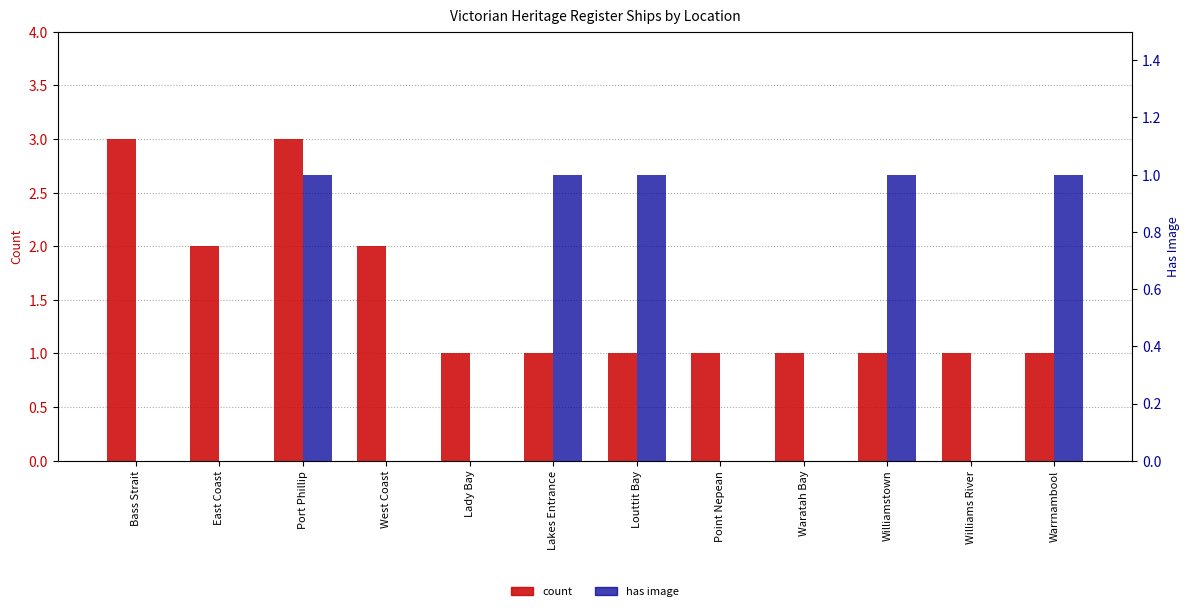

What is the label of the 4th bar from the right?

Waratah Bay